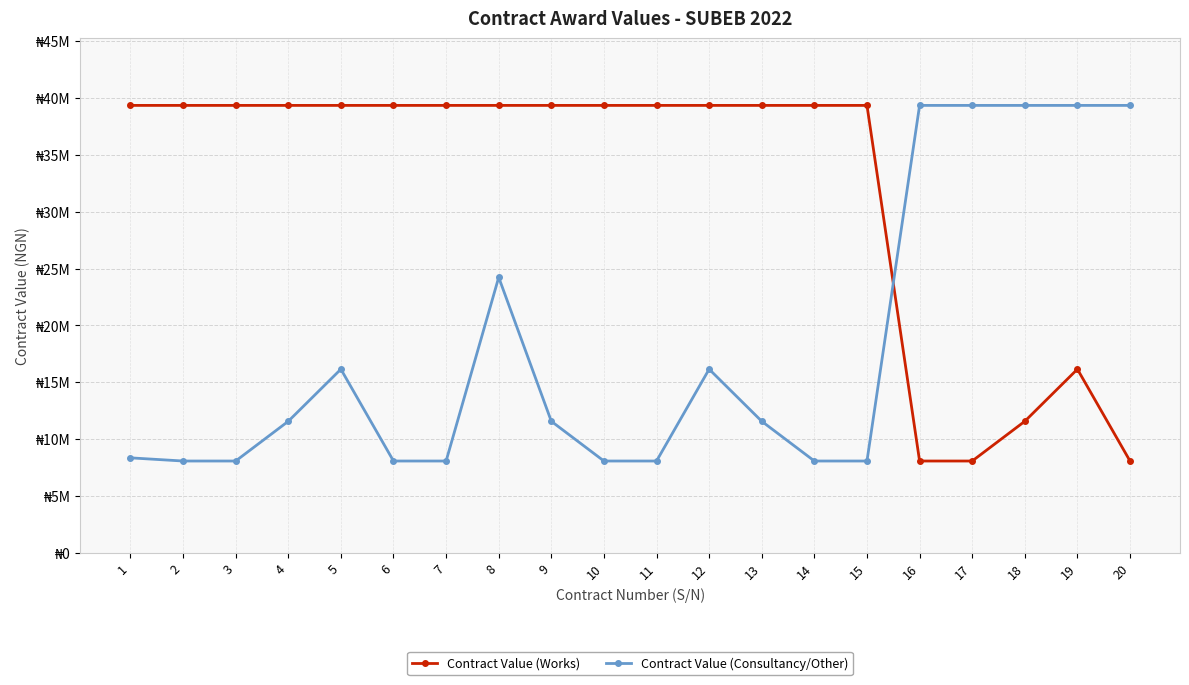

Is it true that Contract Value (Works) equals 55053796.6 at 1?

False